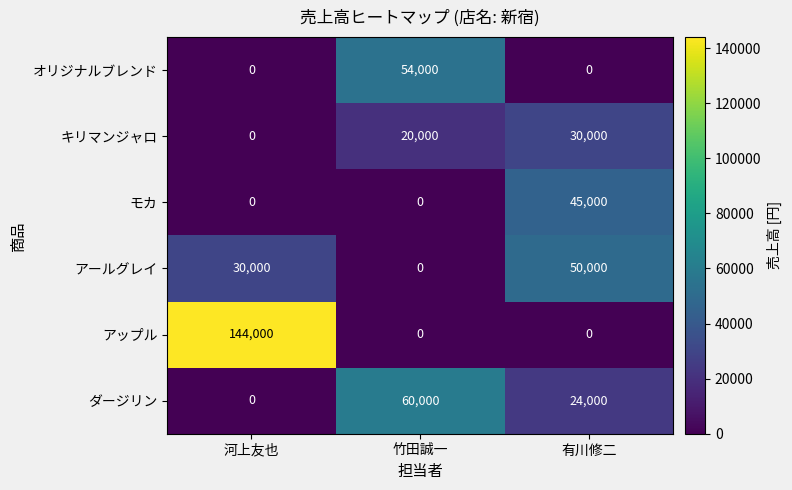

What is the difference between the maximum and second lowest values in the ダージリン series?

36000